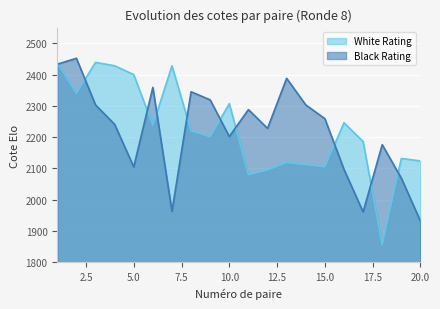

True or false: White Rating has a value of 3809 at 19.

False